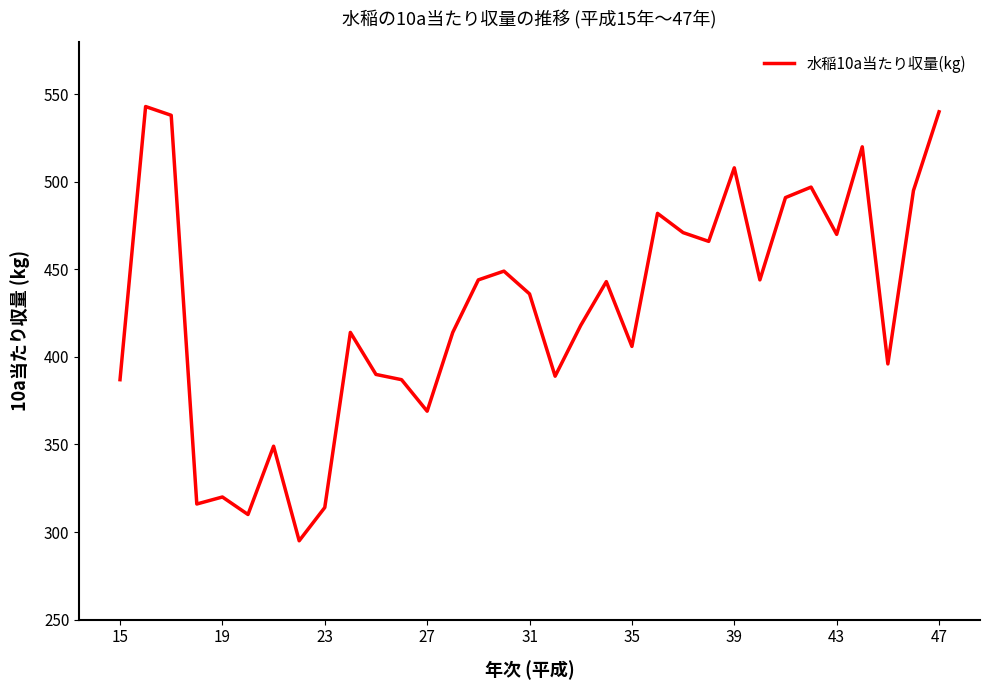

What is the maximum value shown in the chart?

543